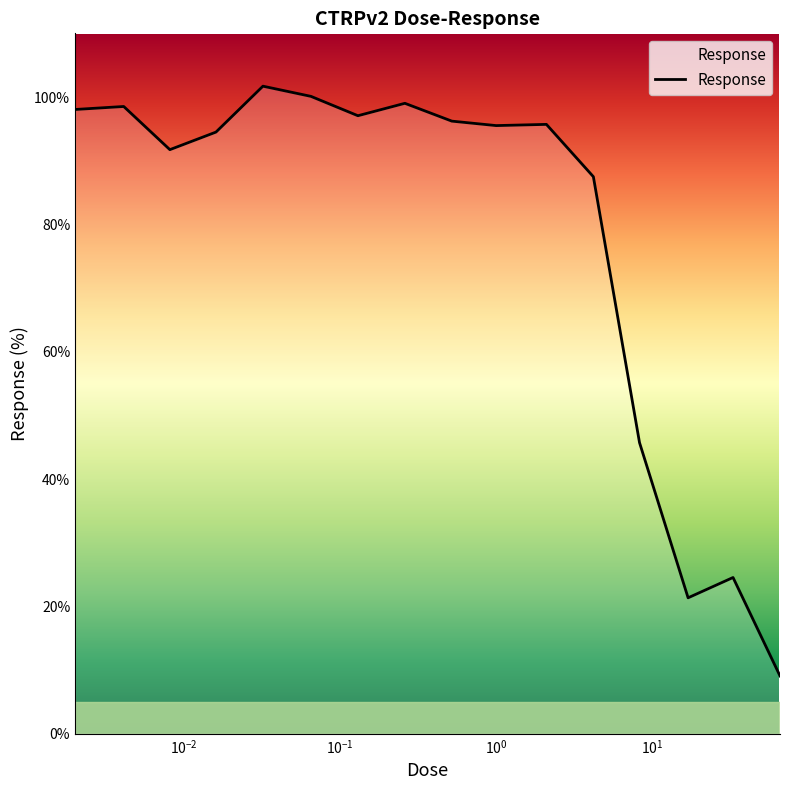

What is the maximum value shown in the chart?

101.7